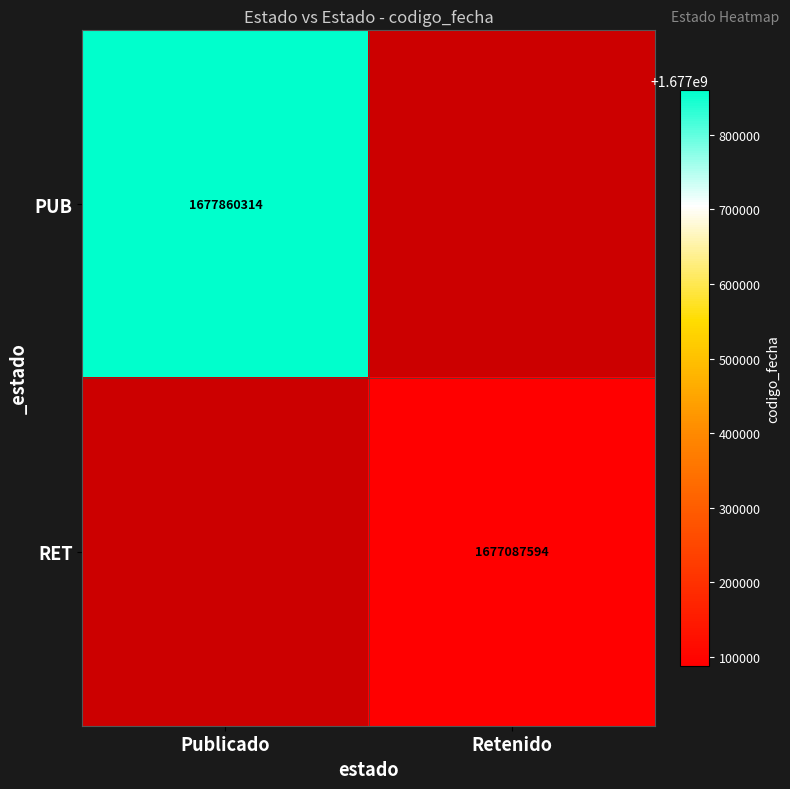

Is the value of RET at Retenido greater than the value of PUB at Publicado?

No